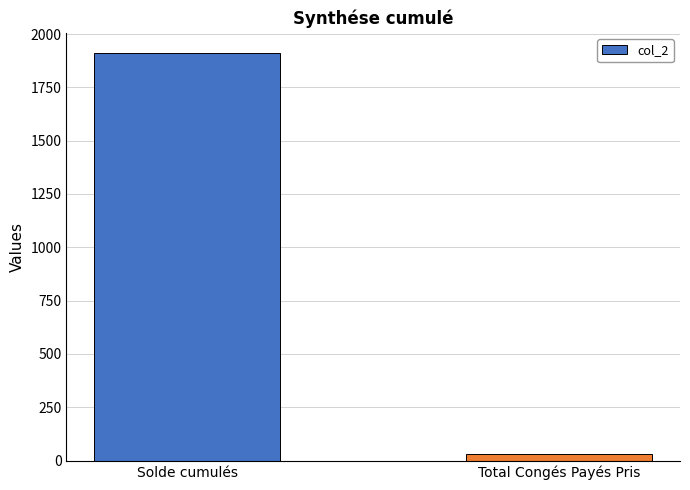

Reading left to right, transcribe all the data shown in this chart.

Solde cumulés=1910.0	Total Congés Payés Pris=33.0